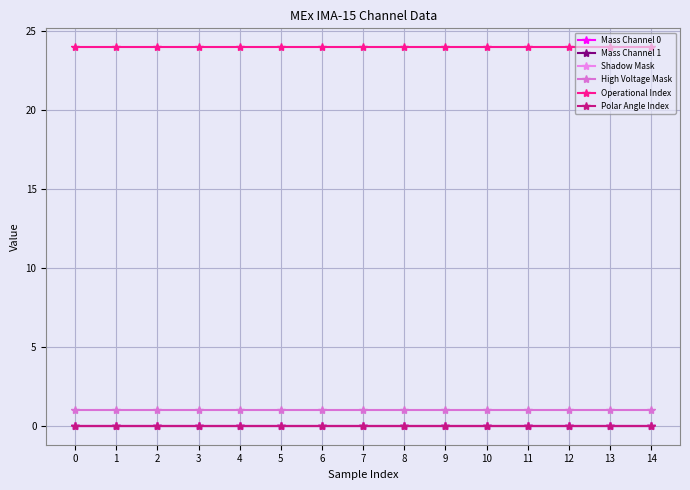

Is this an area chart (filled region under the line)?

No